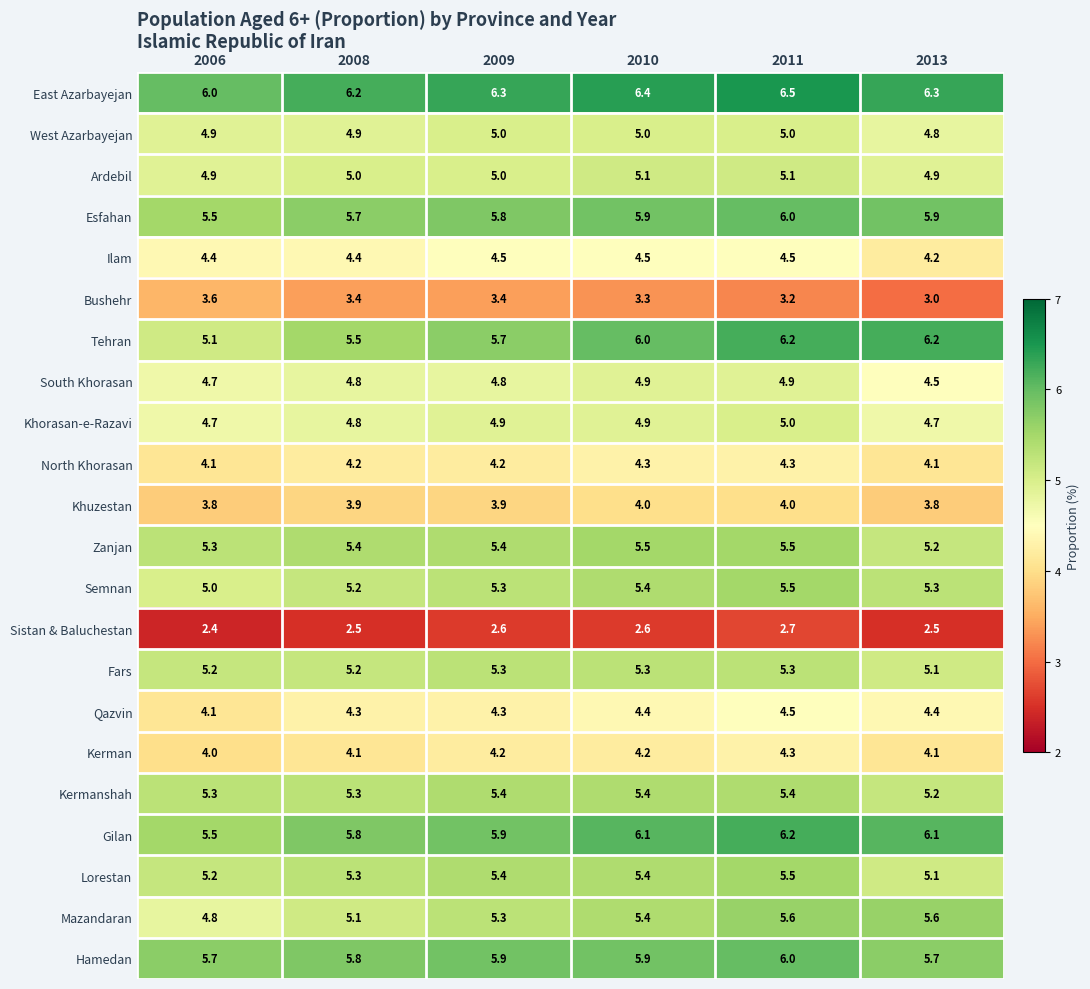

Which series changed the most between 2006 and 2009?

Tehran